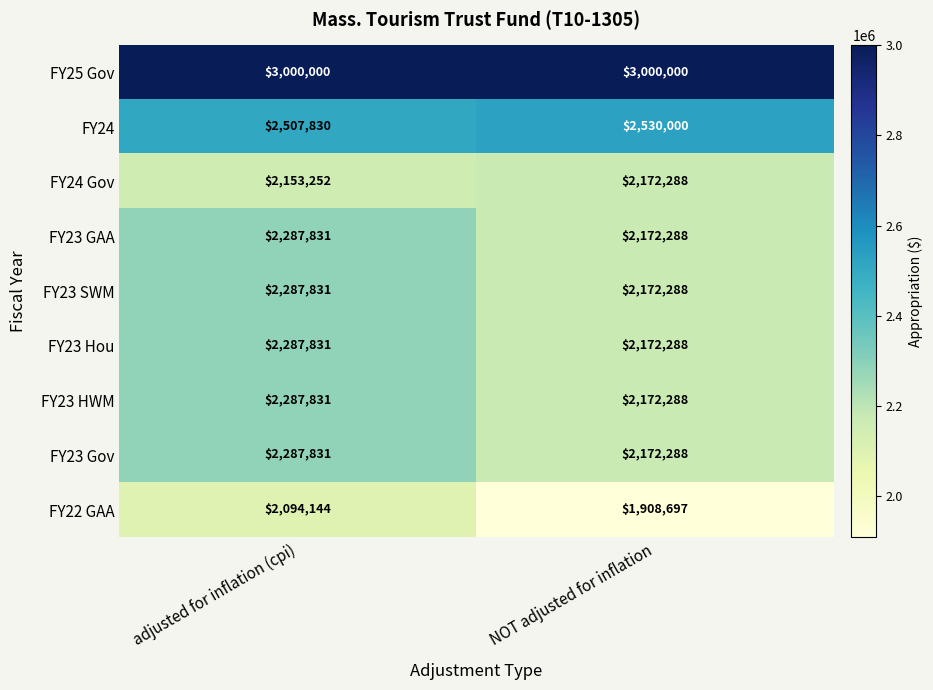

Reading right to left, what are all the values shown in this chart?

FY25 Gov: NOT adjusted for inflation=3000000	adjusted for inflation (cpi)=3000000
FY24: NOT adjusted for inflation=2530000	adjusted for inflation (cpi)=2507830
FY24 Gov: NOT adjusted for inflation=2172288	adjusted for inflation (cpi)=2153252
FY23 GAA: NOT adjusted for inflation=2172288	adjusted for inflation (cpi)=2287831
FY23 SWM: NOT adjusted for inflation=2172288	adjusted for inflation (cpi)=2287831
FY23 Hou: NOT adjusted for inflation=2172288	adjusted for inflation (cpi)=2287831
FY23 HWM: NOT adjusted for inflation=2172288	adjusted for inflation (cpi)=2287831
FY23 Gov: NOT adjusted for inflation=2172288	adjusted for inflation (cpi)=2287831
FY22 GAA: NOT adjusted for inflation=1908697	adjusted for inflation (cpi)=2094144